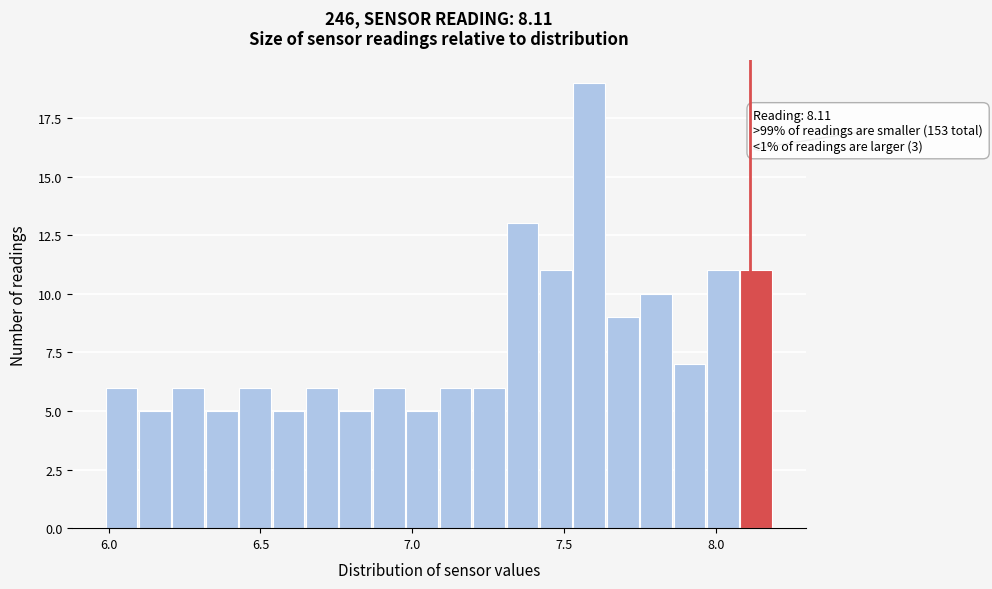

Read against the x-axis, roughly where is the centre of the tallest bar?

7.60